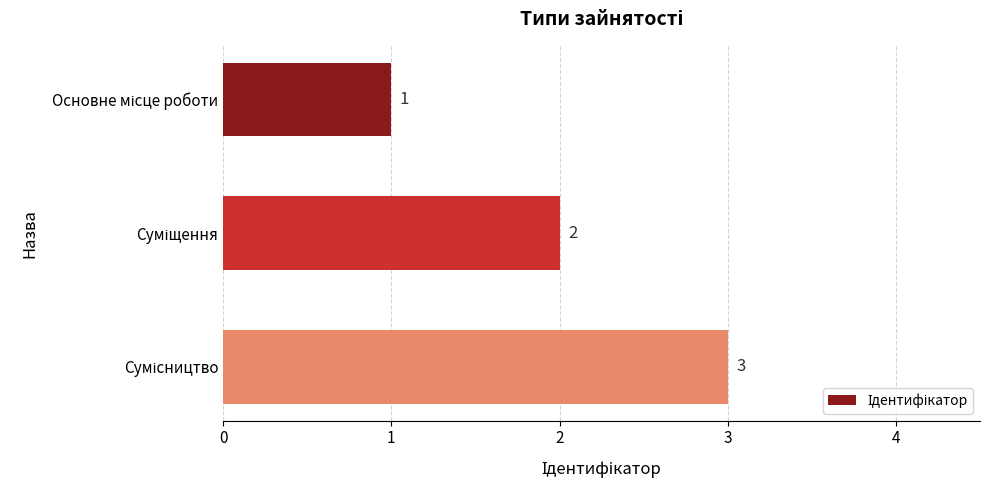

What is the greatest value displayed?

3